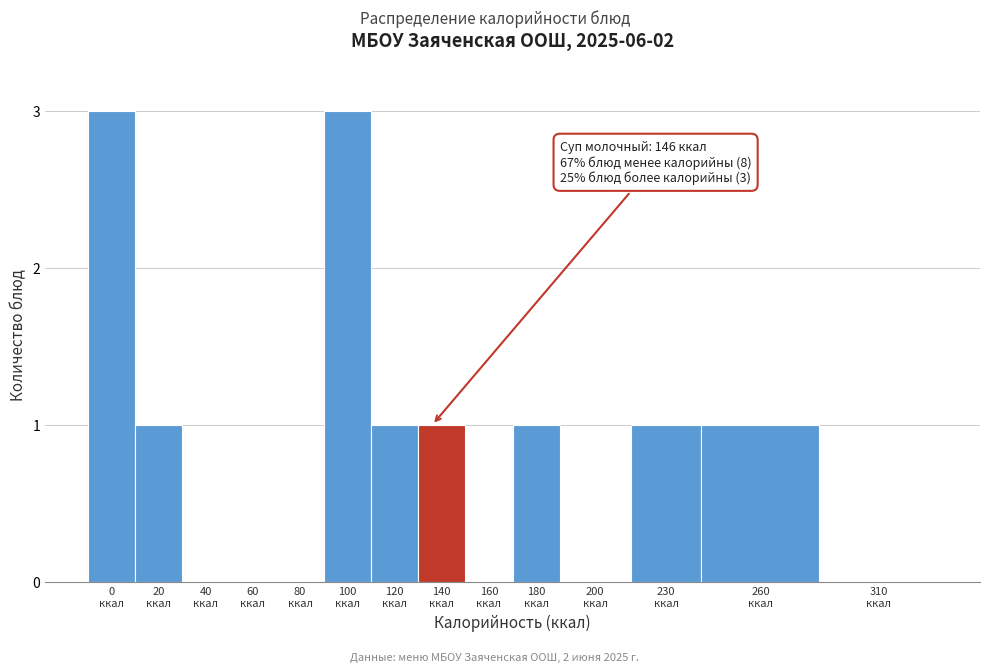

What is the sum of all values?

12